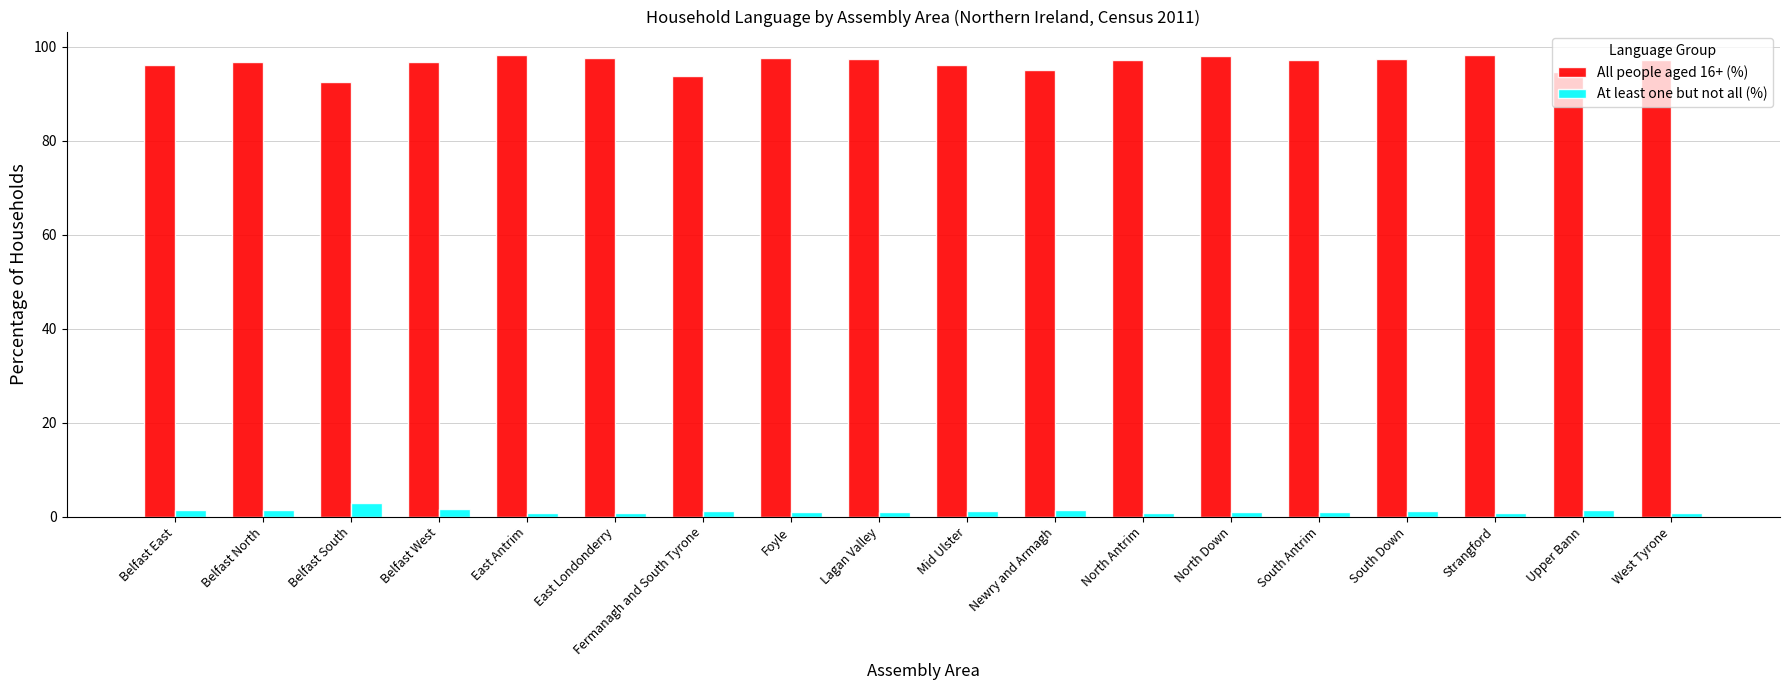

List the series in order of their peak value, lowest first.

At least one but not all (%), All people aged 16+ (%)